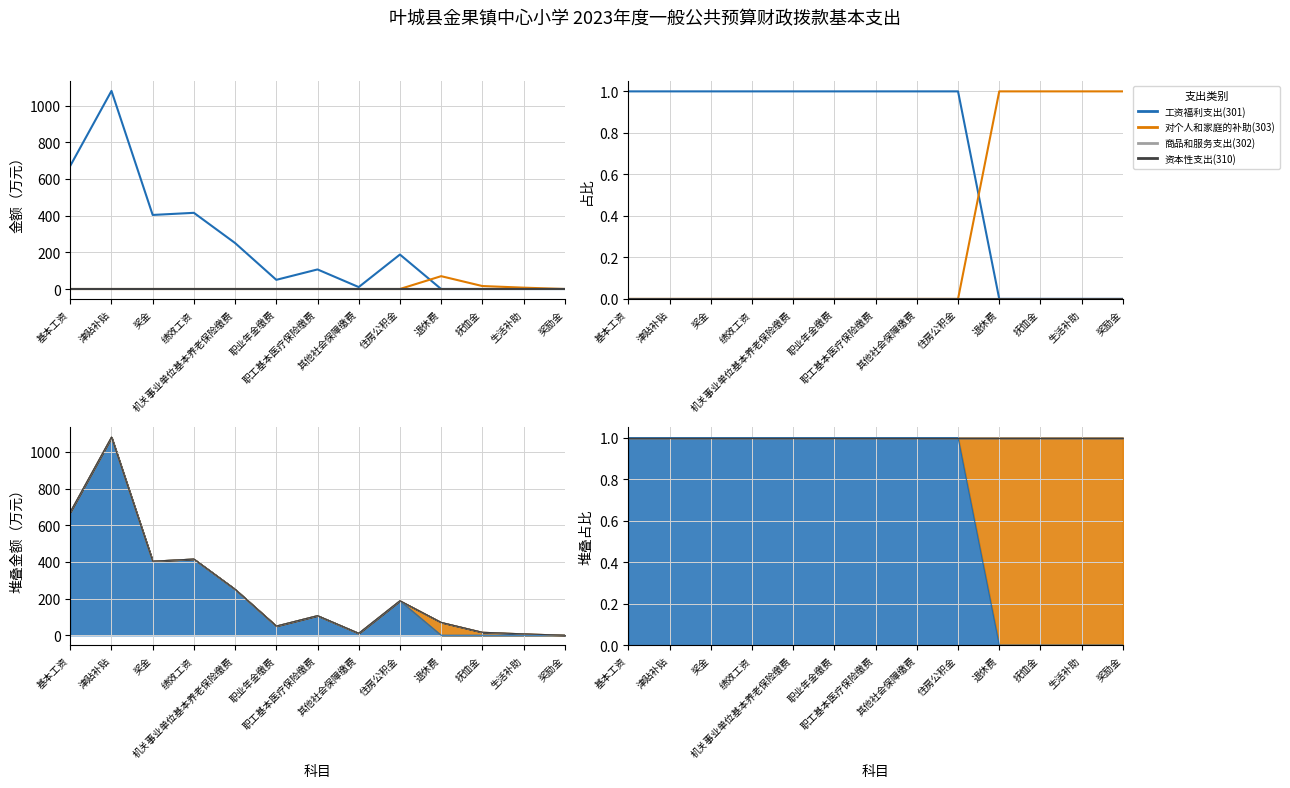

What position from the left is 津贴补贴?

2